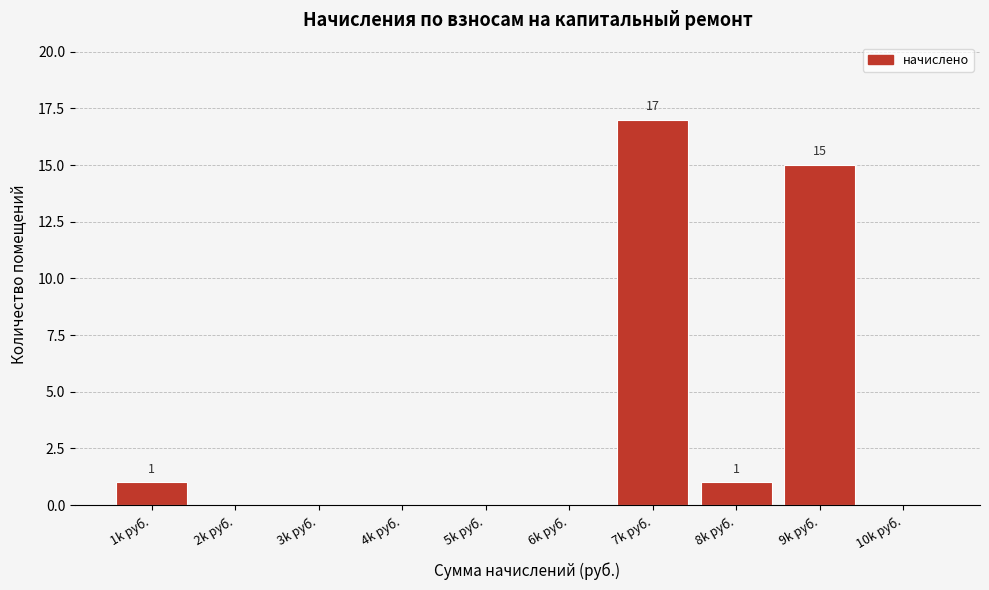

Reading left to right, what are all the values shown in this chart?

1k руб.=1	2k руб.=0	3k руб.=0	4k руб.=0	5k руб.=0	6k руб.=0	7k руб.=17	8k руб.=1	9k руб.=15	10k руб.=0